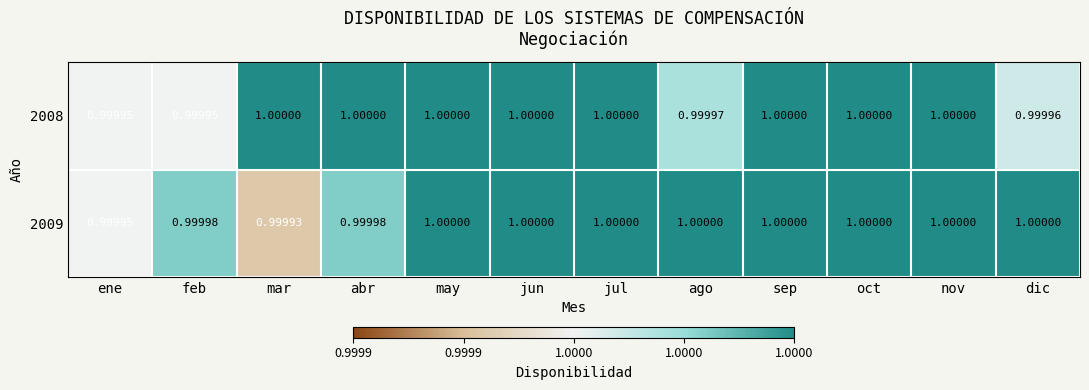

Which category has the lowest value across all series?

mar